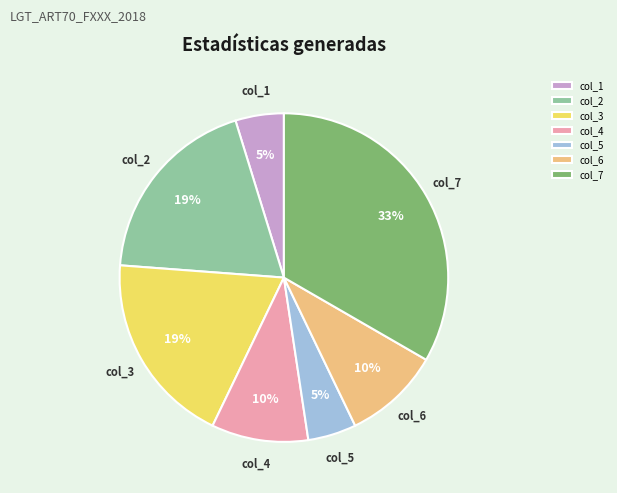

Is the sum of col_1 and col_4 greater than half?

No